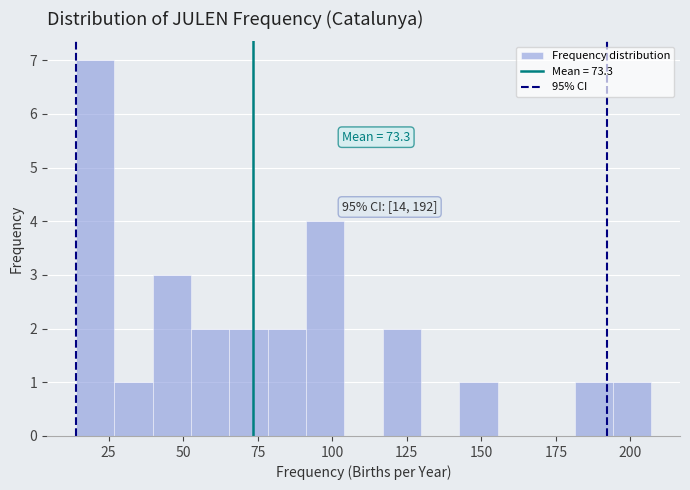

Around what value on the x-axis is the tallest bar? Give the approximate position of its centre, as read against the axis.

20